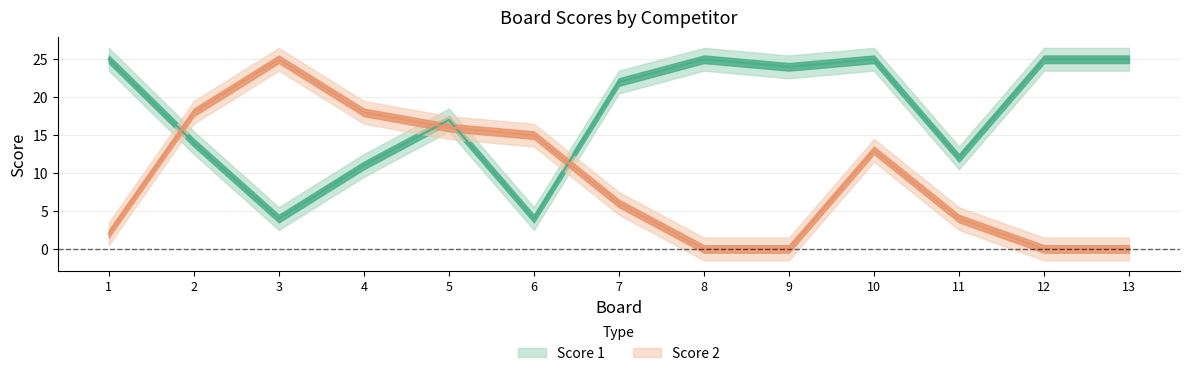

True or false: Score 2 has more than 2 points higher than both neighbors.

False